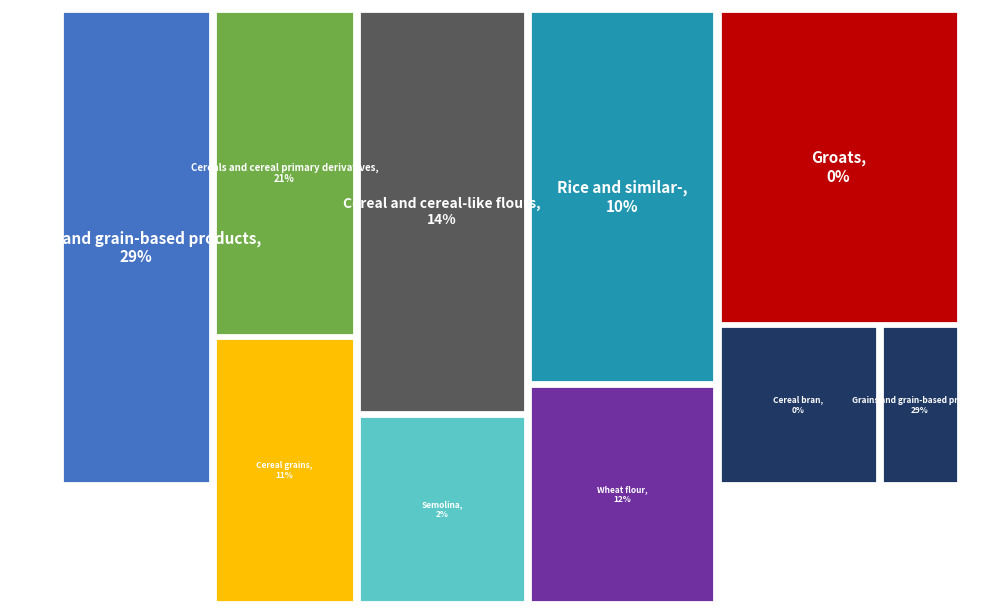

Does any single category account for the majority?

No